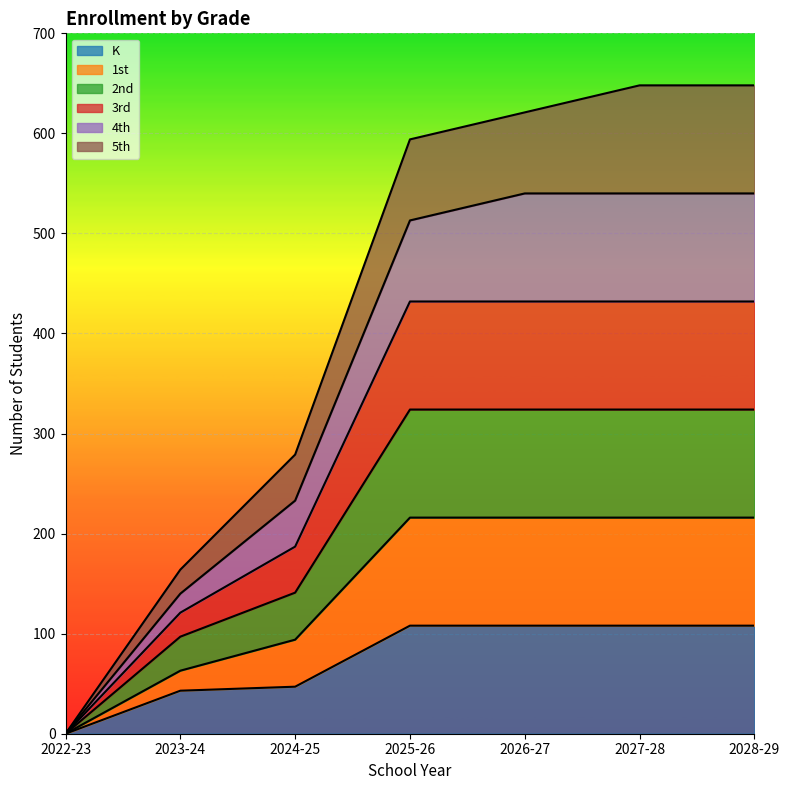

True or false: 1st has more than 1 points higher than both neighbors.

False